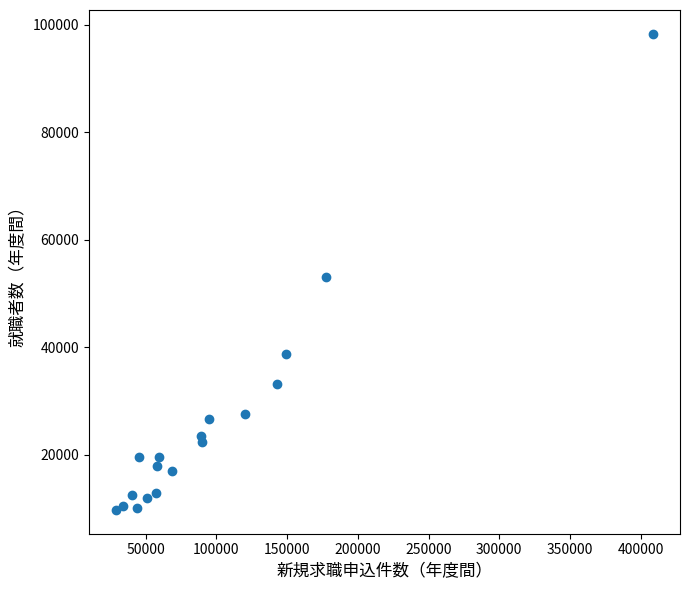

What is the range of Y values (max minus min)?

88563